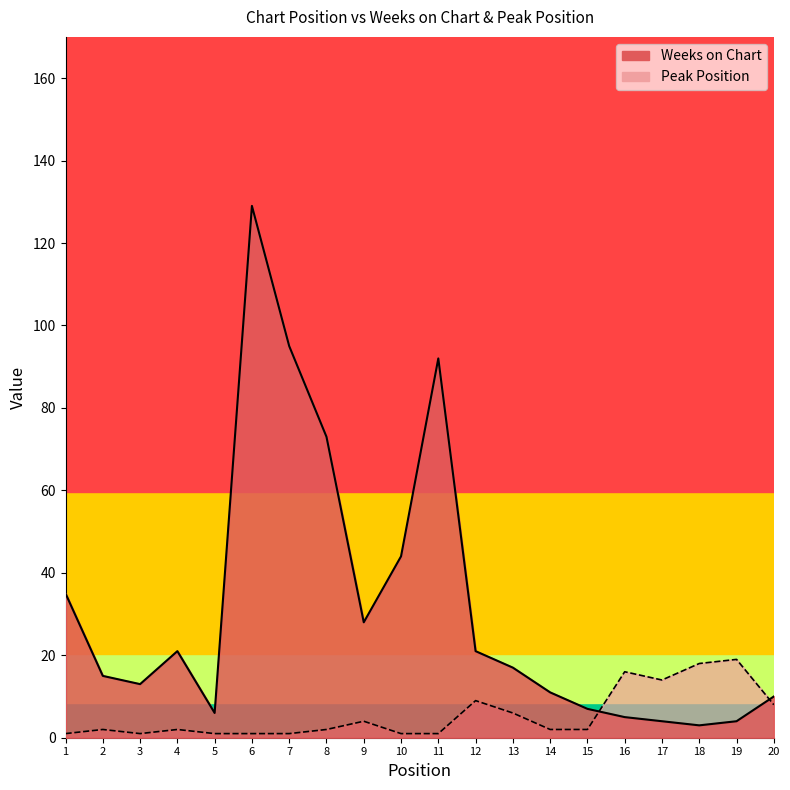

What is the value of the Peak Position point at the 3rd from the left?

1